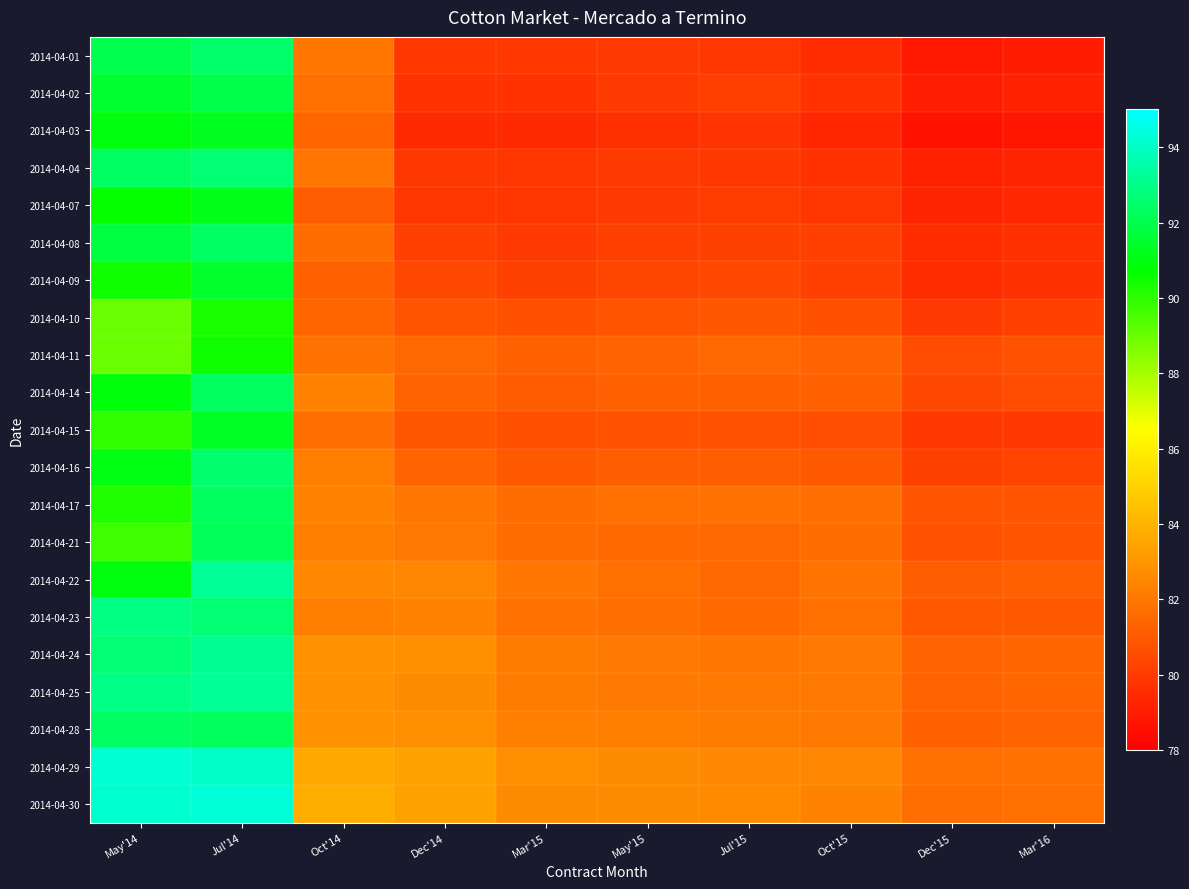

At which category does the chart reach its minimum across all series?

Dec'15